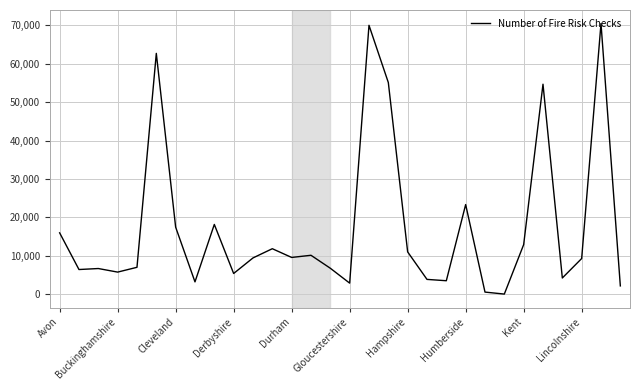

What is the maximum value shown in the chart?

70477